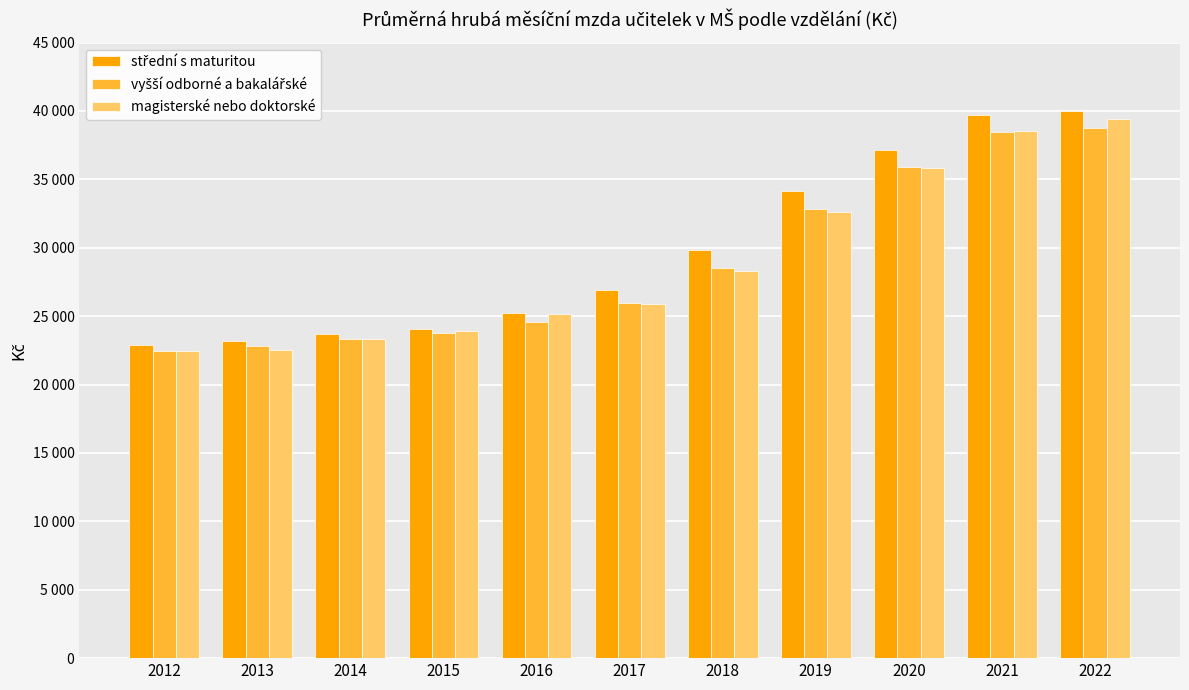

Which series has the largest total across all categories?

střední s maturitou